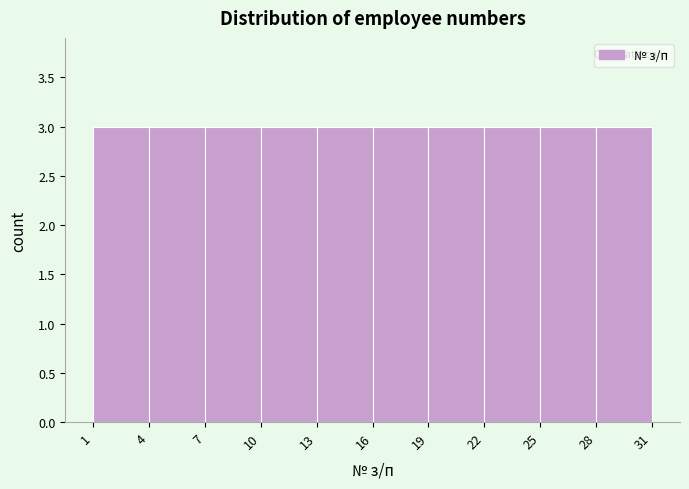

Reading left to right, transcribe this chart: for each bar, give the range it covers on the x-axis and its height. The values are not printed on the chart, so give them approximately, as read against the axis.

1 to 4: 3
4 to 7: 3
7 to 10: 3
10 to 13: 3
13 to 16: 3
16 to 19: 3
19 to 22: 3
22 to 25: 3
25 to 28: 3
28 to 31: 3